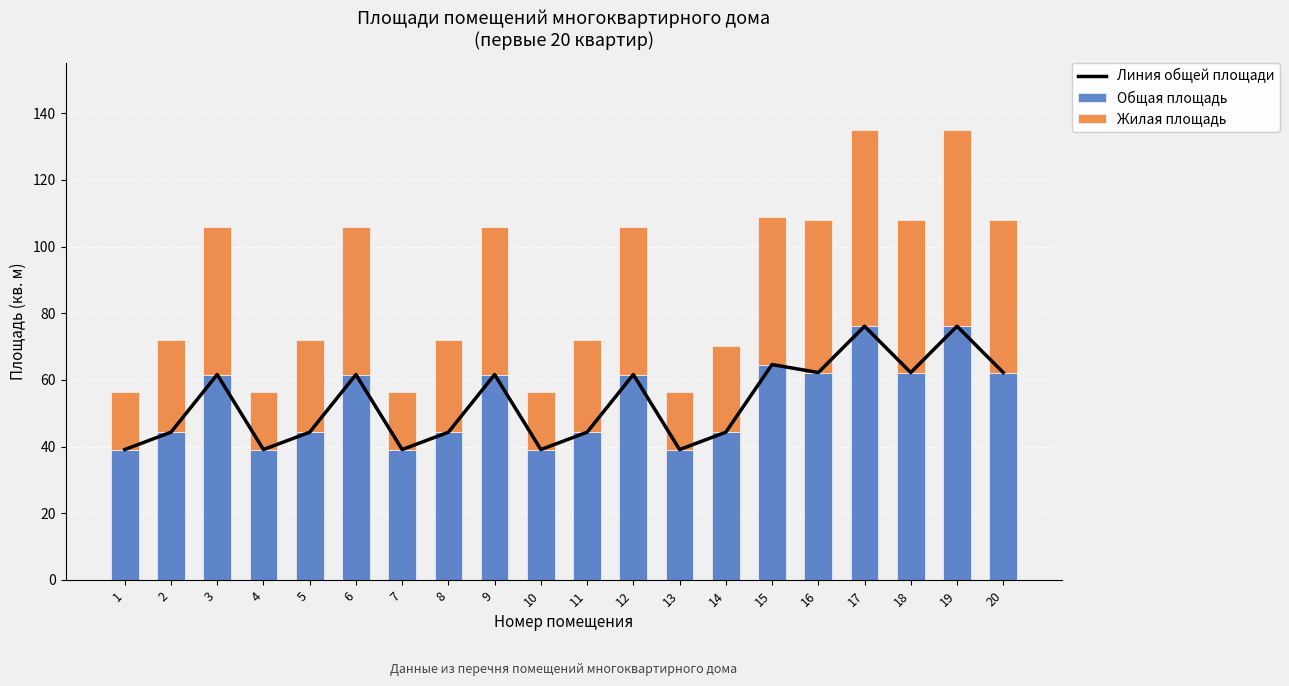

Reading right to left, extract all data points from this chart.

Линия общей площади: 20=62.2	19=76.1	18=62.2	17=76.1	16=62.2	15=64.6	14=44.3	13=39.1	12=61.6	11=44.3	10=39.1	9=61.6	8=44.3	7=39.1	6=61.6	5=44.3	4=39.1	3=61.6	2=44.3	1=39.1
Общая площадь: 20=62.2	19=76.1	18=62.2	17=76.1	16=62.2	15=64.6	14=44.3	13=39.1	12=61.6	11=44.3	10=39.1	9=61.6	8=44.3	7=39.1	6=61.6	5=44.3	4=39.1	3=61.6	2=44.3	1=39.1
Жилая площадь: 20=45.7	19=58.8	18=45.7	17=58.8	16=45.7	15=44.3	14=26.0	13=17.3	12=44.3	11=27.8	10=17.3	9=44.3	8=27.8	7=17.3	6=44.3	5=27.8	4=17.3	3=44.3	2=27.8	1=17.3